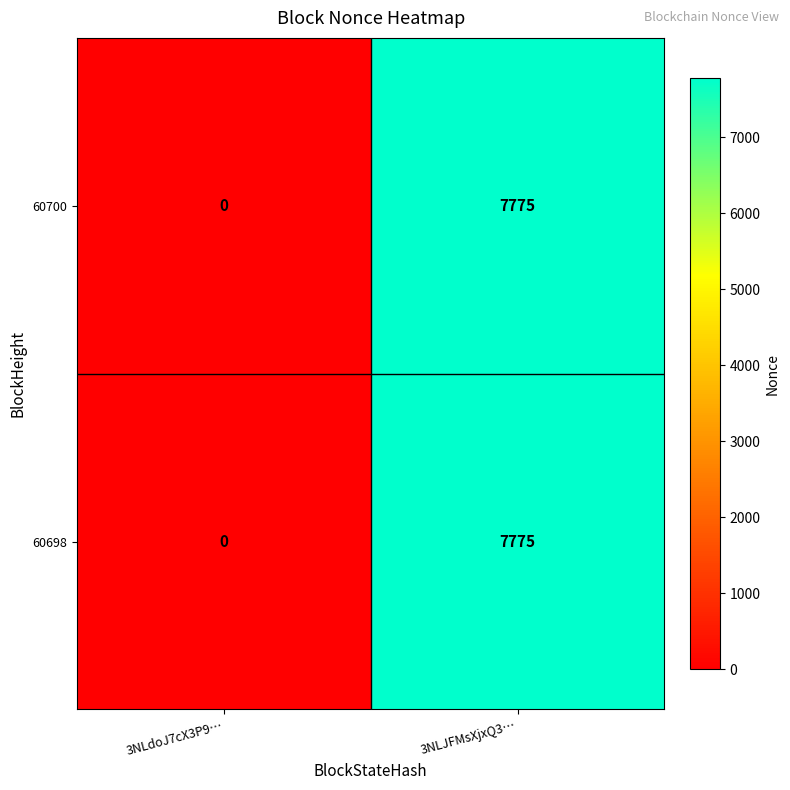

True or false: 60700 has a value of -4434 at 3NLdoJ7cX3P9….

False